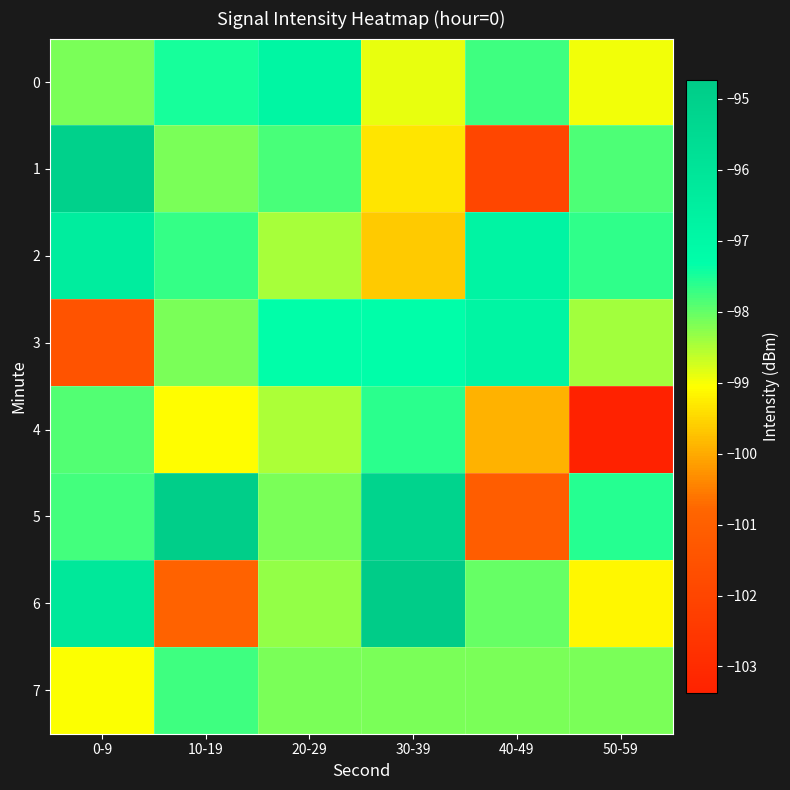

Which series has the largest total across all categories?

5